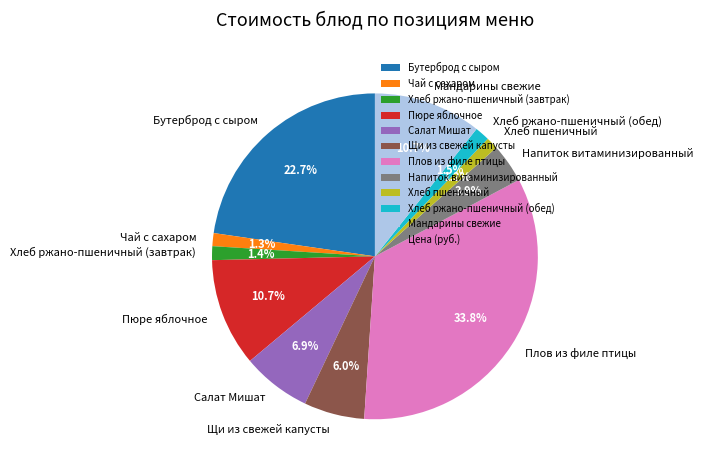

Which category has the biggest portion of the pie?

Плов из филе птицы